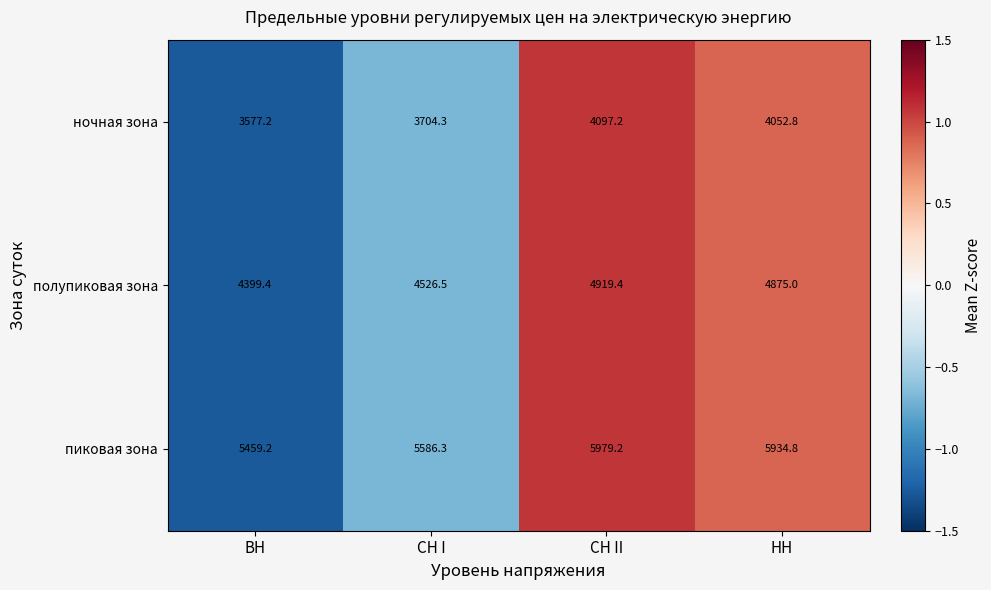

What is the approximate value of ночная зона at ВН?

3577.2